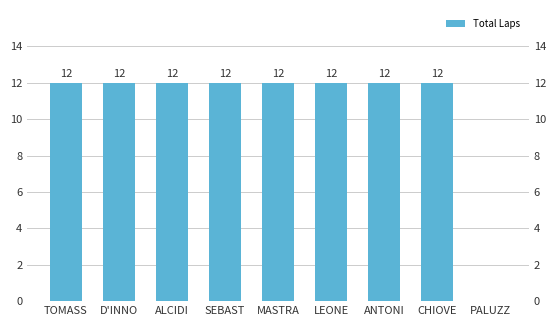

At which label is the value closest to 6?

TOMASS